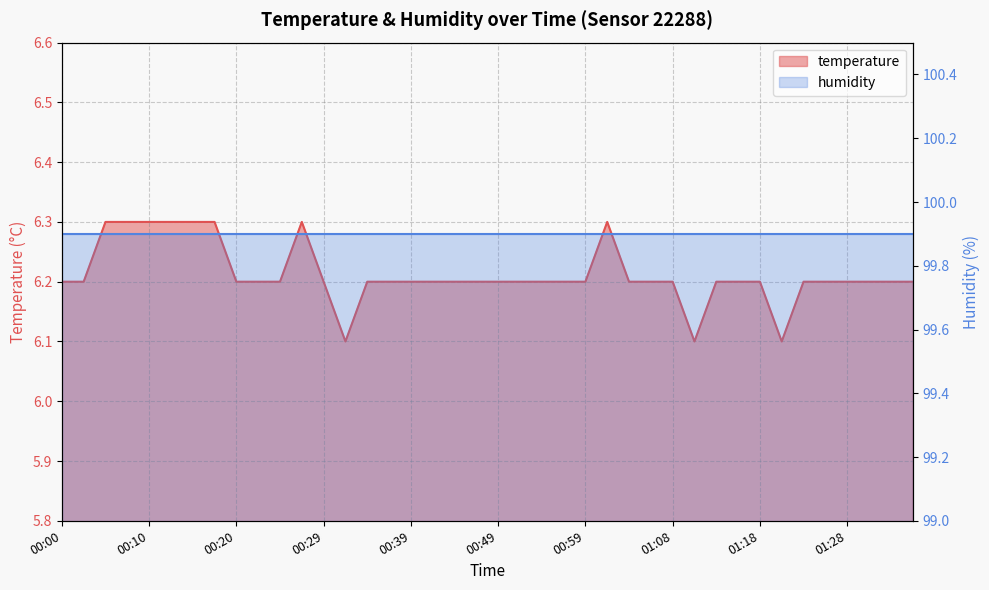

Reading left to right, list all the values displayed in this chart.

00:00=6.2	00:03=6.2	00:05=6.3	00:07=6.3	00:10=6.3	00:12=6.3	00:15=6.3	00:17=6.3	00:20=6.2	00:22=6.2	00:25=6.2	00:27=6.3	00:29=6.2	00:32=6.1	00:34=6.2	00:37=6.2	00:39=6.2	00:42=6.2	00:44=6.2	00:46=6.2	00:49=6.2	00:51=6.2	00:54=6.2	00:56=6.2	00:59=6.2	01:01=6.3	01:03=6.2	01:06=6.2	01:08=6.2	01:11=6.1	01:13=6.2	01:16=6.2	01:18=6.2	01:20=6.1	01:23=6.2	01:25=6.2	01:28=6.2	01:30=6.2	01:33=6.2	01:35=6.2